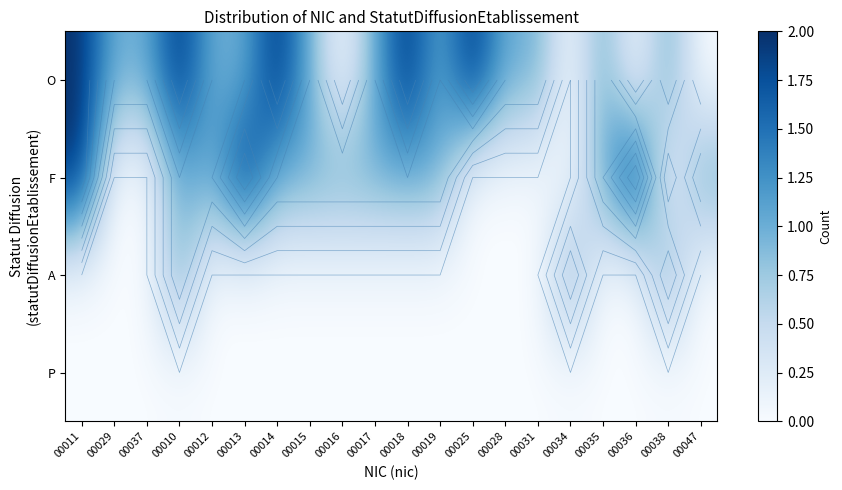

Which series changed the most between 00011 and 00029?

F